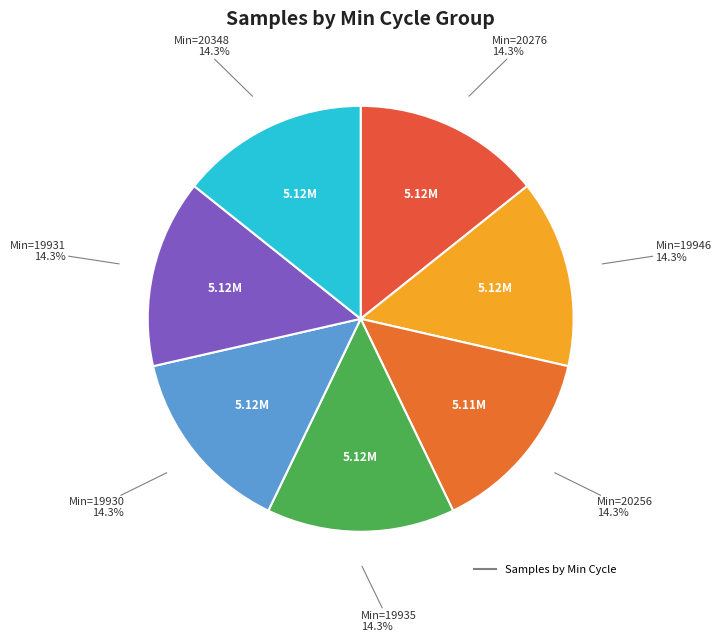

To the nearest percent, what is the average slice percentage?

14%